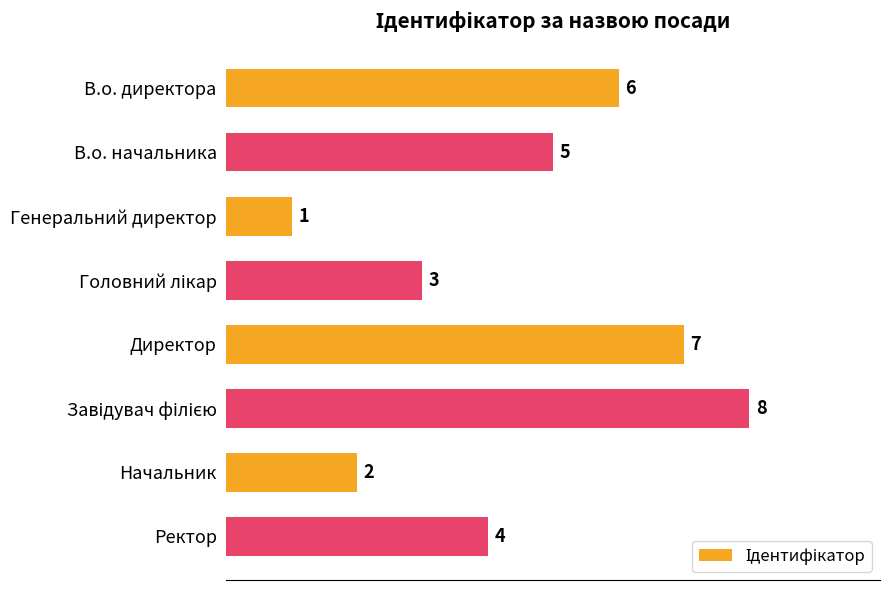

At which label is the value closest to 4?

Ректор